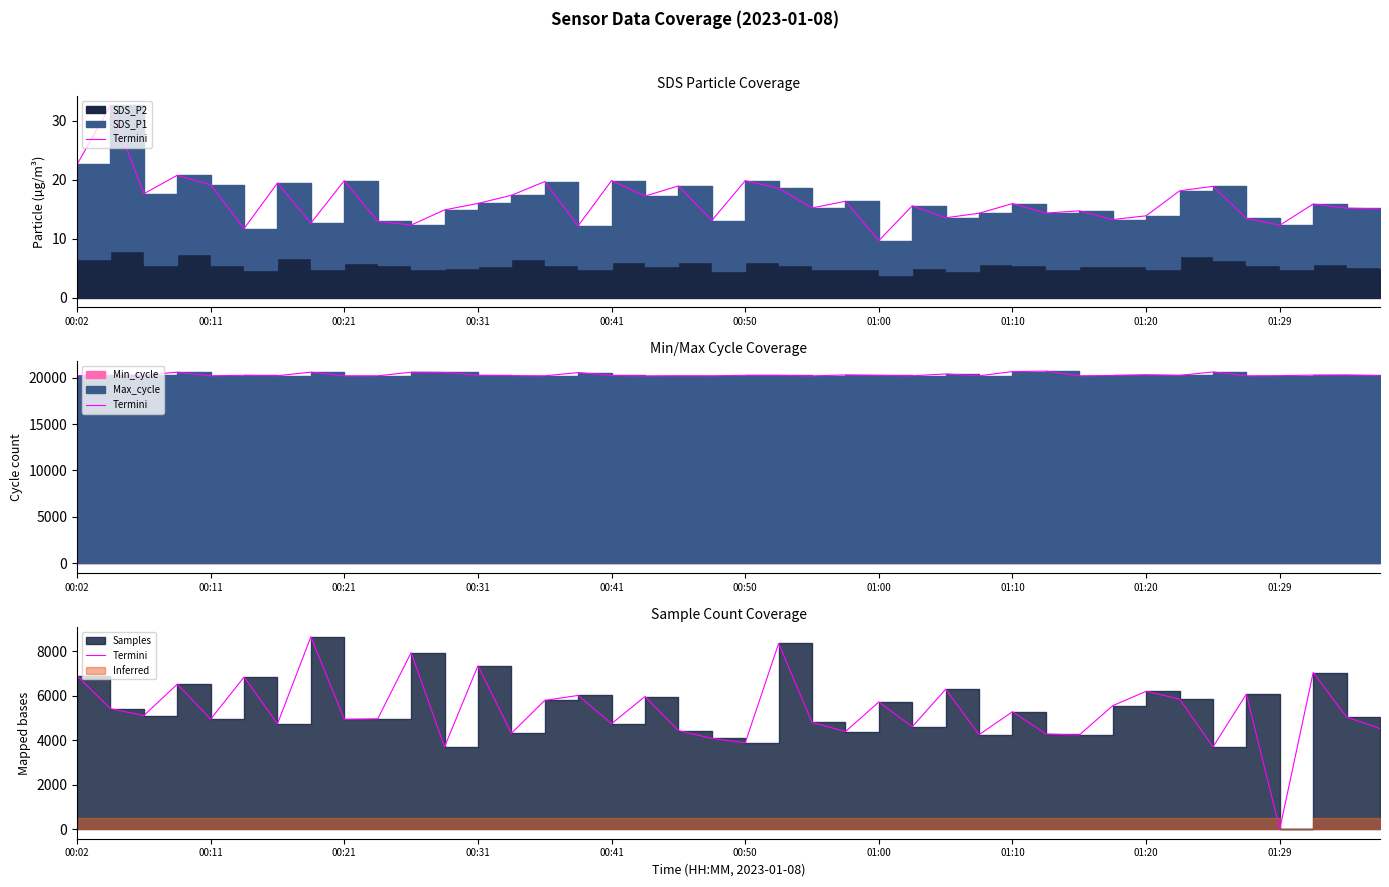

What is the difference between the values at 36 and 01:00?

4741